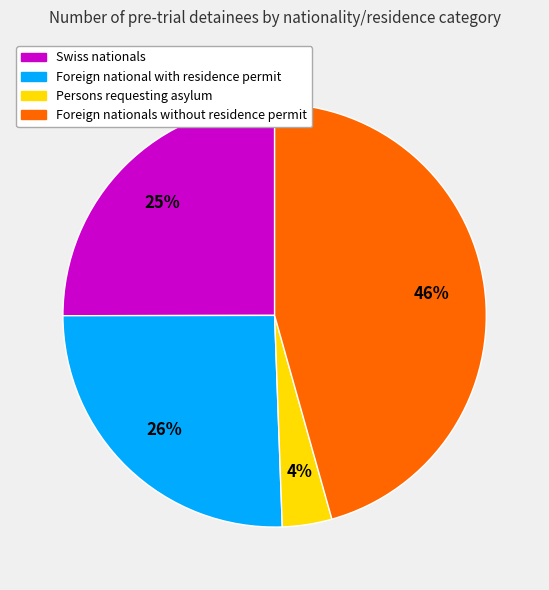

Rank the categories by value from highest to lowest.

Foreign nationals without residence permit, Foreign national with residence permit, Swiss nationals, Persons requesting asylum